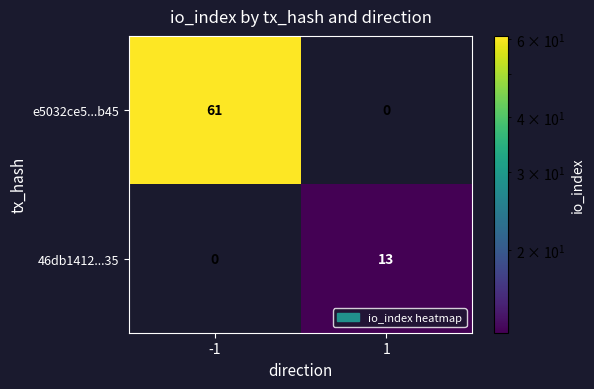

At which category is the sum across all series the highest?

-1